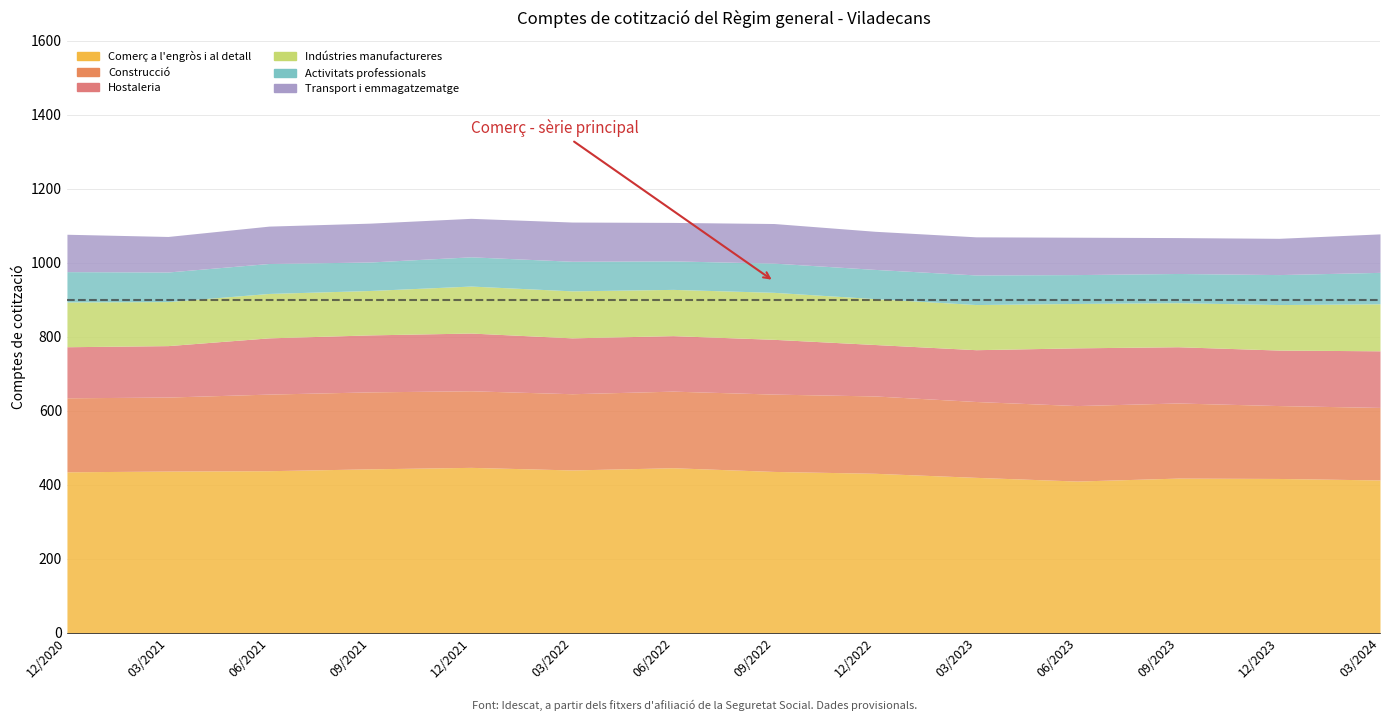

What is the difference between the second highest and second lowest values in the Hostaleria series?

17